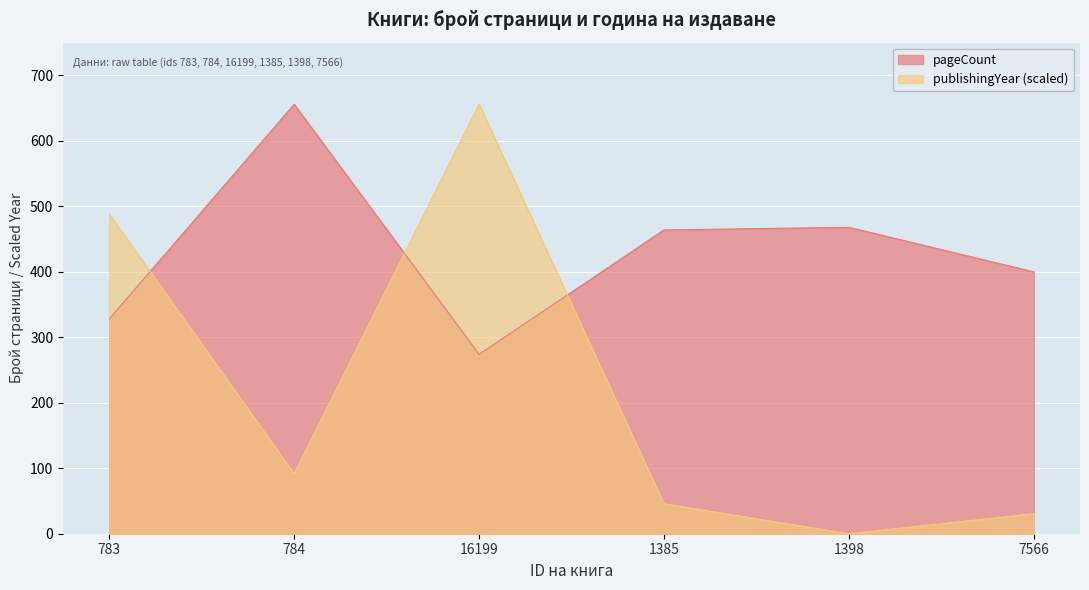

What position from the left is 1385?

4